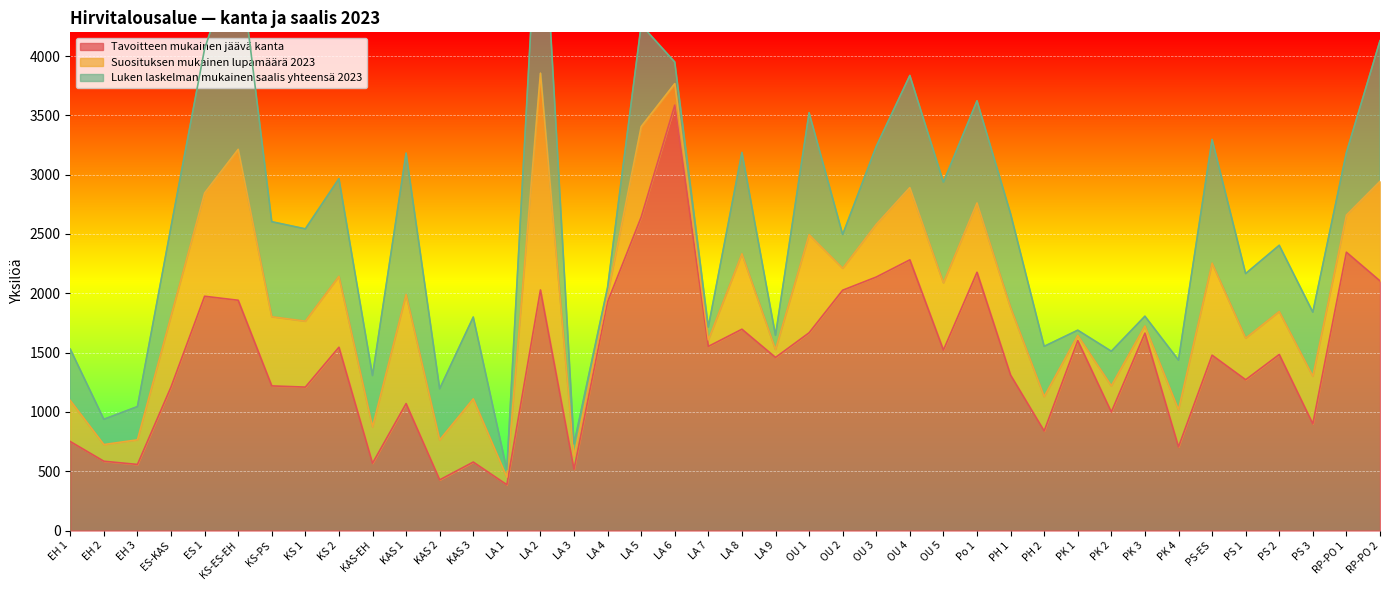

The value of Tavoitteen mukainen jäävä kanta at ES-KAS is 668. True or false?

False